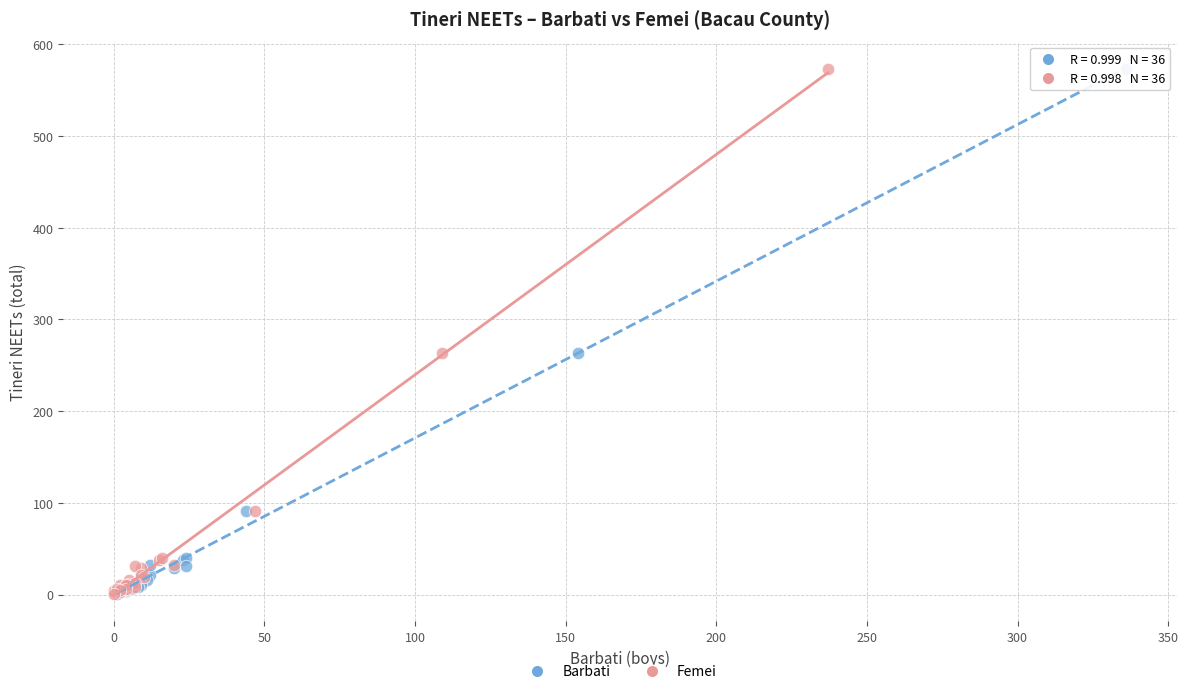

What are all the series names shown in the legend?

Barbati, Femei